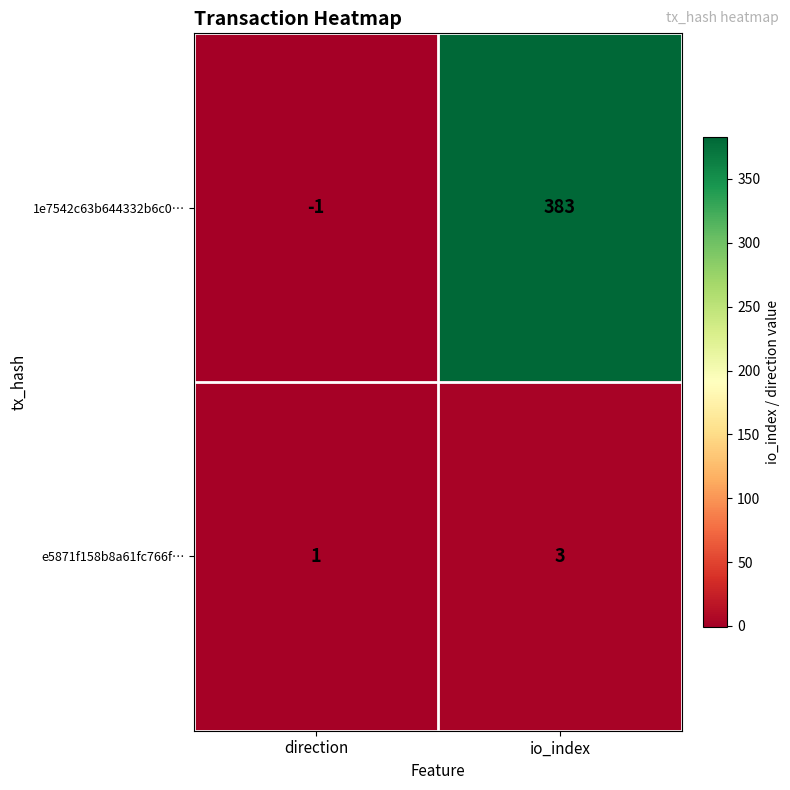

Which series changed the most between direction and io_index?

1e7542c63b644332b6c0…